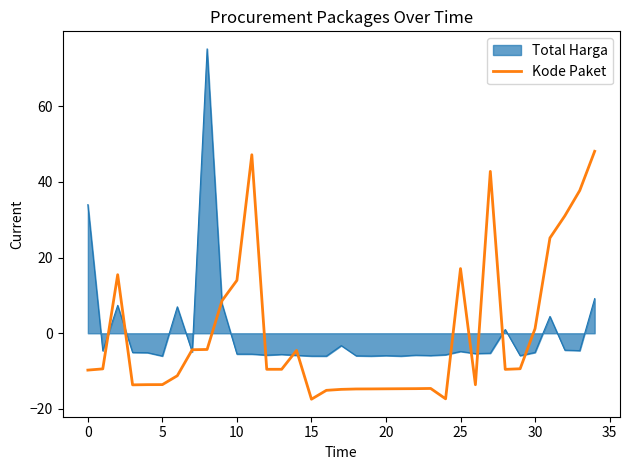

Which series has the largest range (max minus min)?

Total Harga